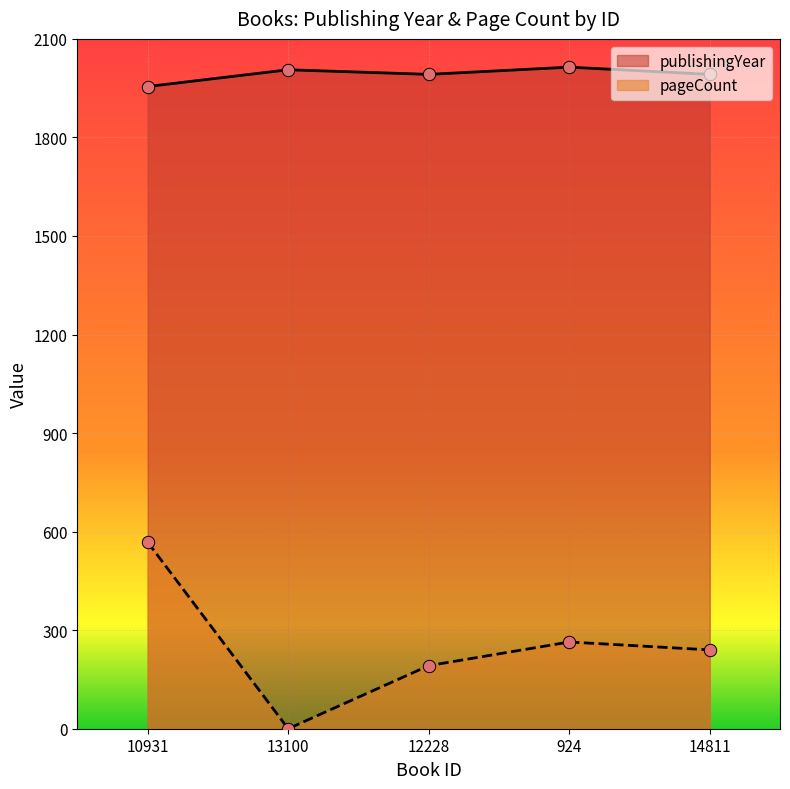

Which series contains the highest Y value?

publishingYear